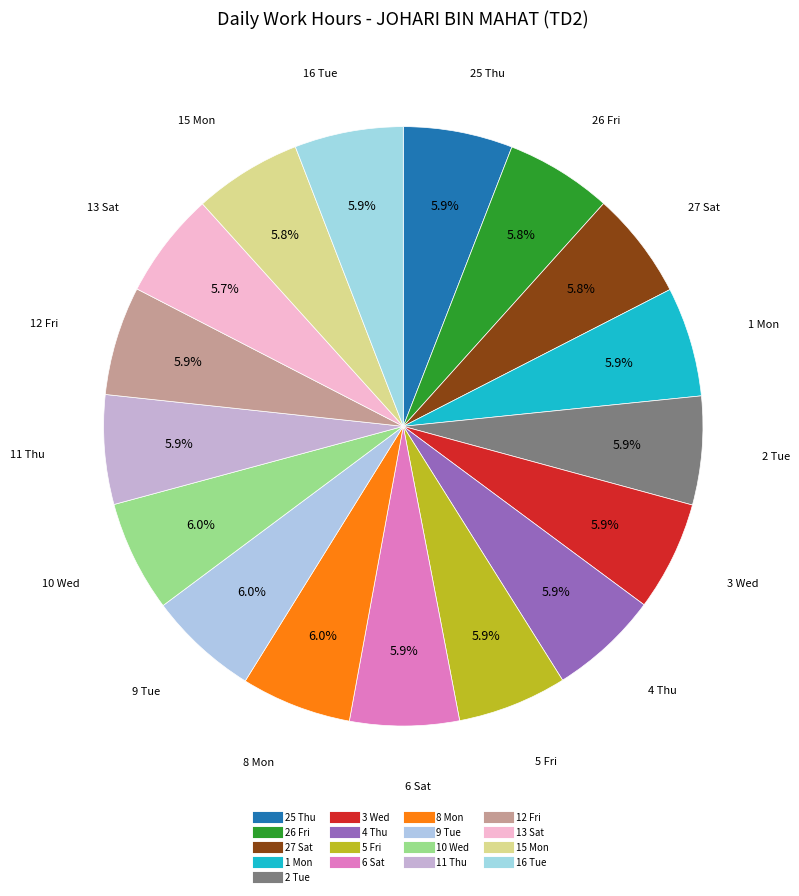

What is the largest slice in the pie chart?

10 Wed